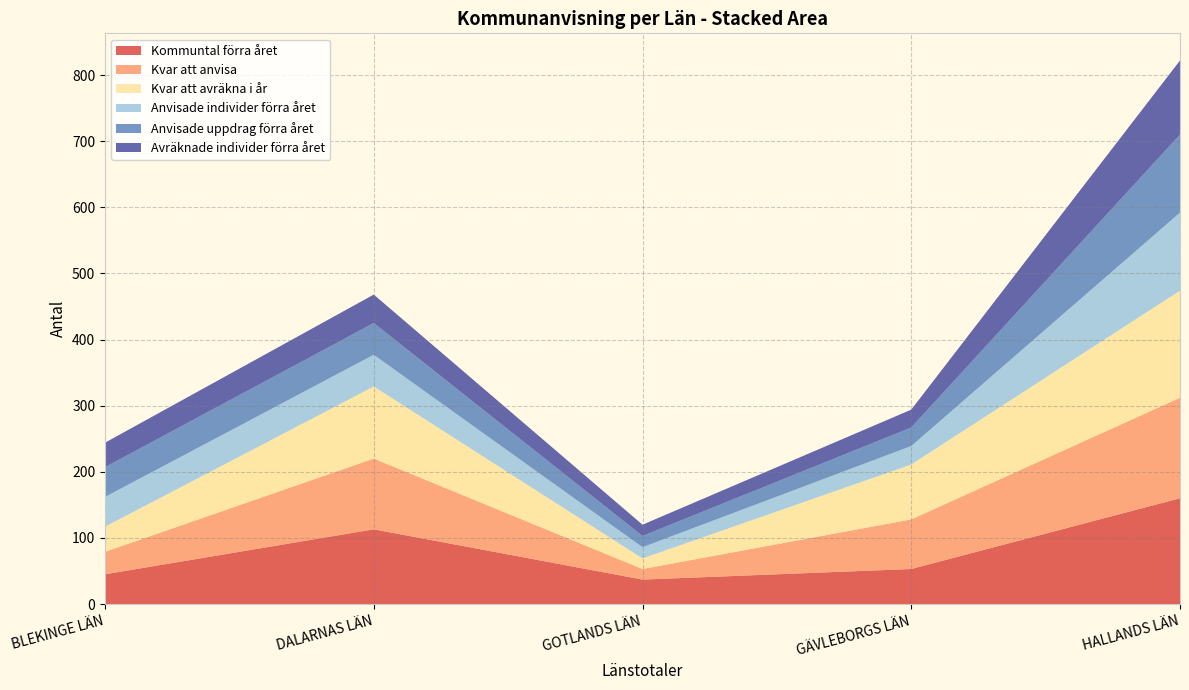

Reading left to right, what are all the values shown in this chart?

Kommuntal förra året: BLEKINGE LÄN=45	DALARNAS LÄN=113	GOTLANDS LÄN=37	GÄVLEBORGS LÄN=53	HALLANDS LÄN=160
Kvar att anvisa: BLEKINGE LÄN=34	DALARNAS LÄN=107	GOTLANDS LÄN=16	GÄVLEBORGS LÄN=75	HALLANDS LÄN=152
Kvar att avräkna i år: BLEKINGE LÄN=38	DALARNAS LÄN=109	GOTLANDS LÄN=16	GÄVLEBORGS LÄN=83	HALLANDS LÄN=162
Anvisade individer förra året: BLEKINGE LÄN=45	DALARNAS LÄN=48	GOTLANDS LÄN=17	GÄVLEBORGS LÄN=28	HALLANDS LÄN=118
Anvisade uppdrag förra året: BLEKINGE LÄN=45	DALARNAS LÄN=48	GOTLANDS LÄN=17	GÄVLEBORGS LÄN=28	HALLANDS LÄN=118
Avräknade individer förra året: BLEKINGE LÄN=37	DALARNAS LÄN=43	GOTLANDS LÄN=17	GÄVLEBORGS LÄN=27	HALLANDS LÄN=112